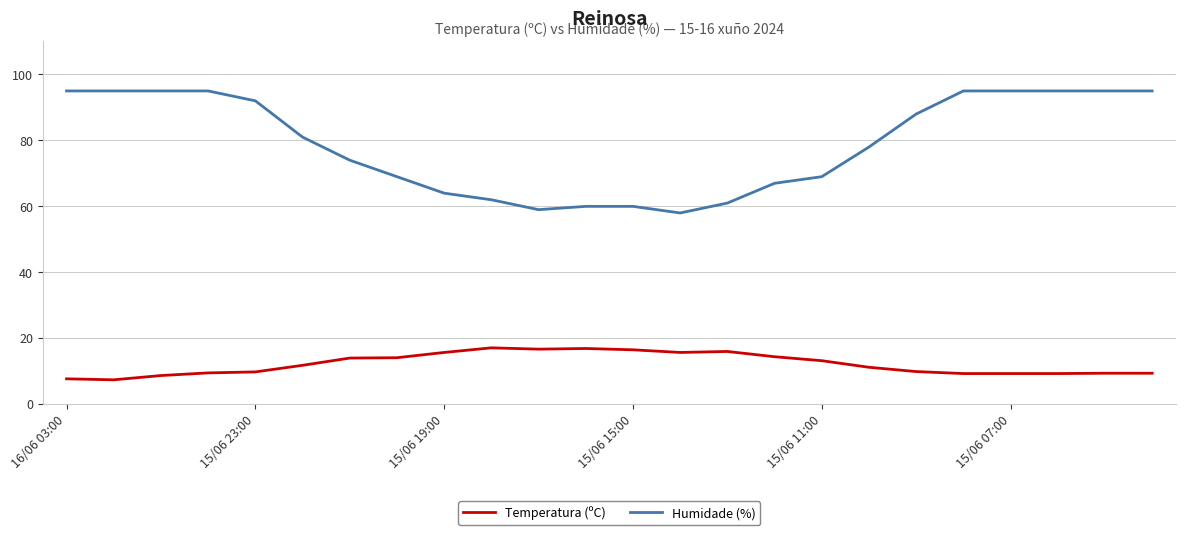

Which series has the widest spread of values?

Humidade (%)